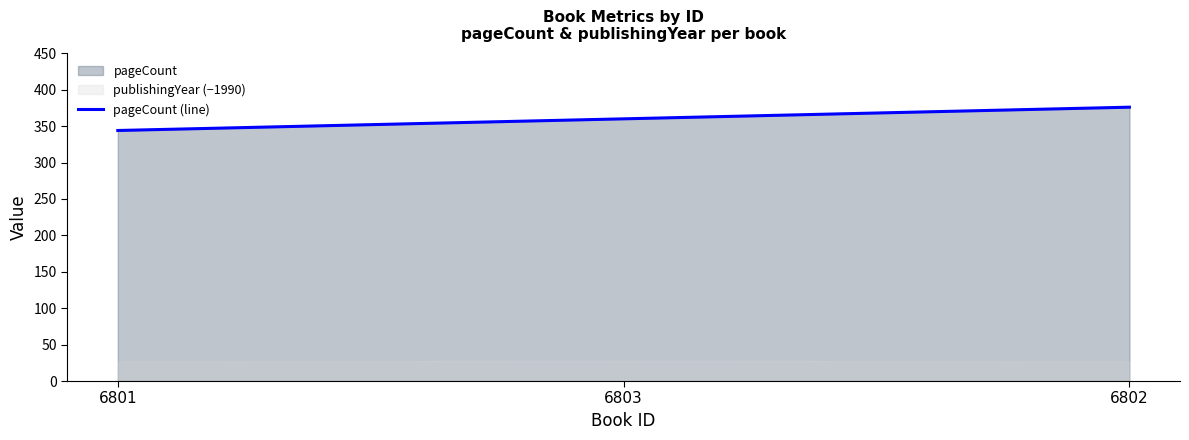

What is the difference between the values at 6801 and 6802?

32